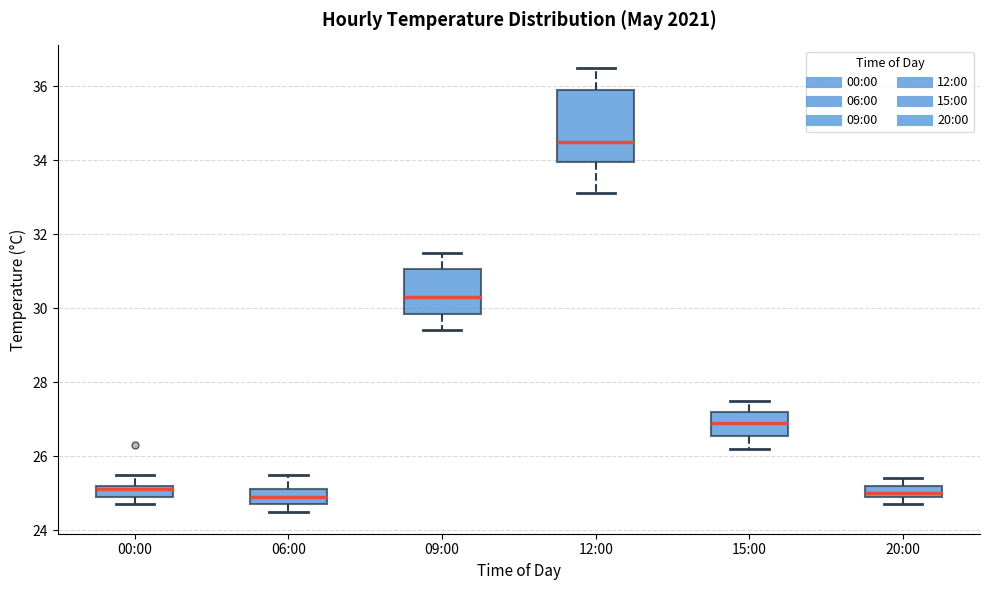

Where does the median line of the box for 06:00 sit on the y-axis? The values are not printed on the chart, so give them approximately, as read against the axis.

25.0